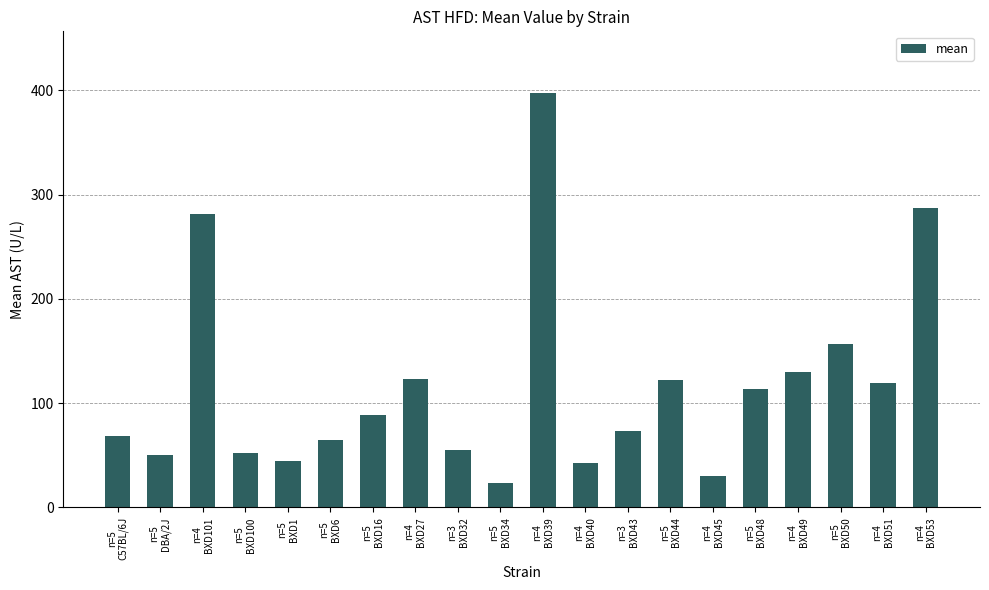

What is the value of the 17th bar from the left?

129.5